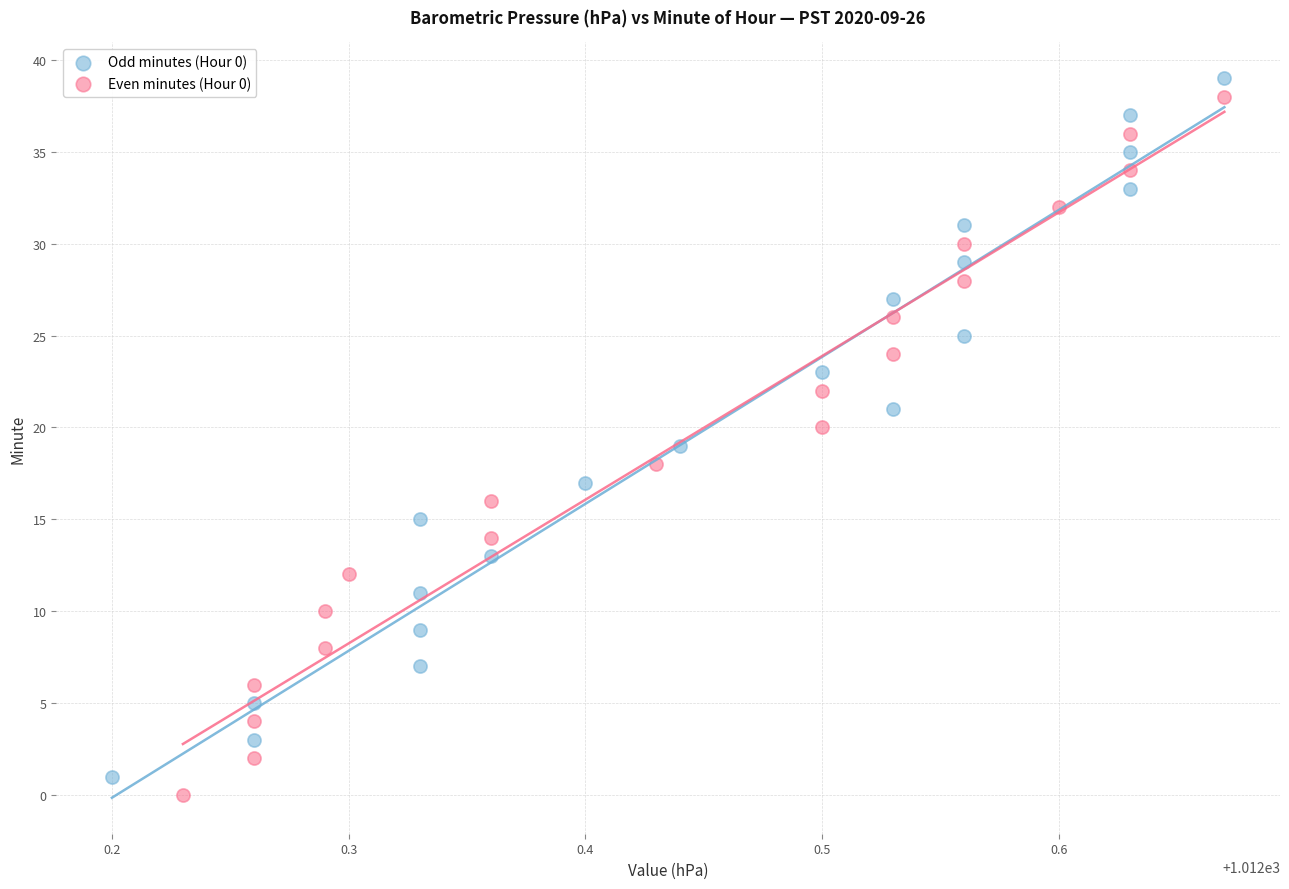

What are all the series names shown in the legend?

Odd minutes (Hour 0), Even minutes (Hour 0)